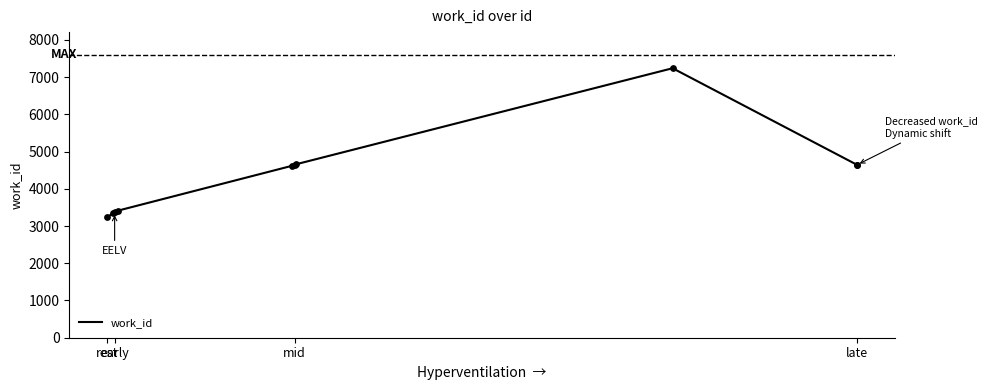

What is the smallest value displayed?

3234